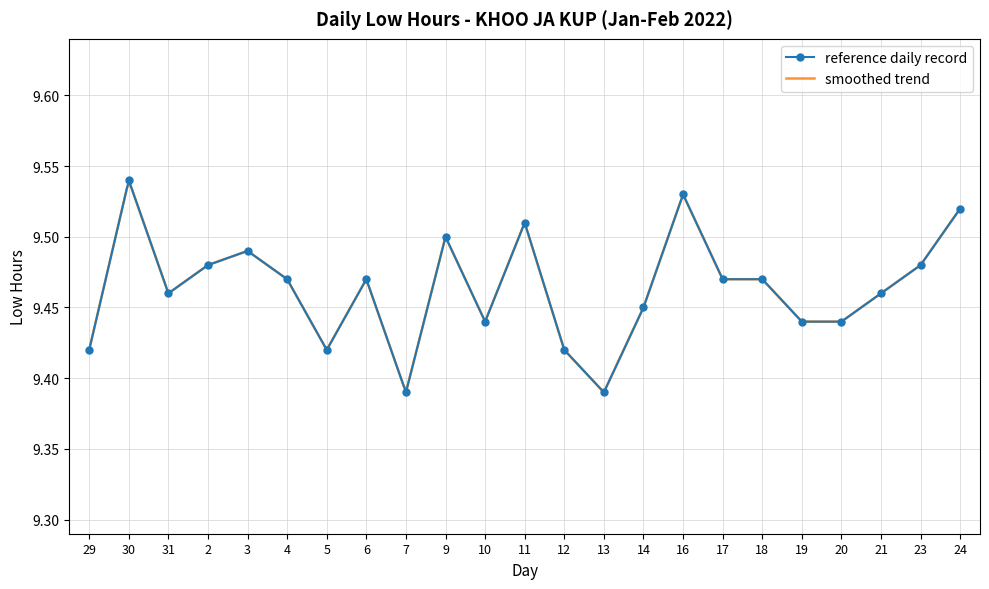

What is the label of the 8th point from the right?

16